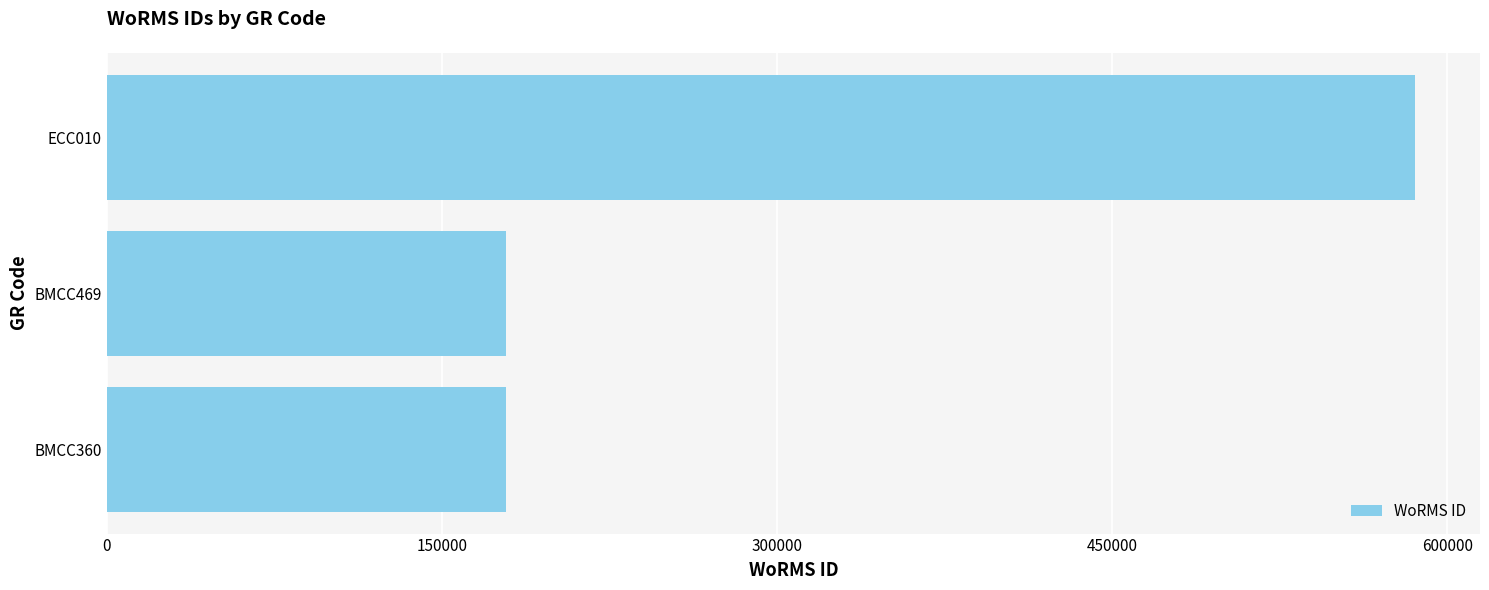

What is the smallest value displayed?

178617